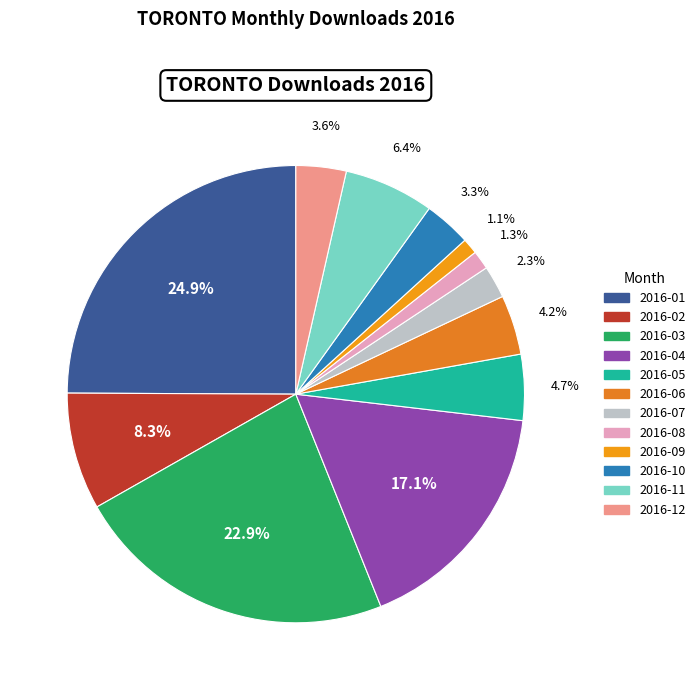

How many slices are in this pie chart?

12